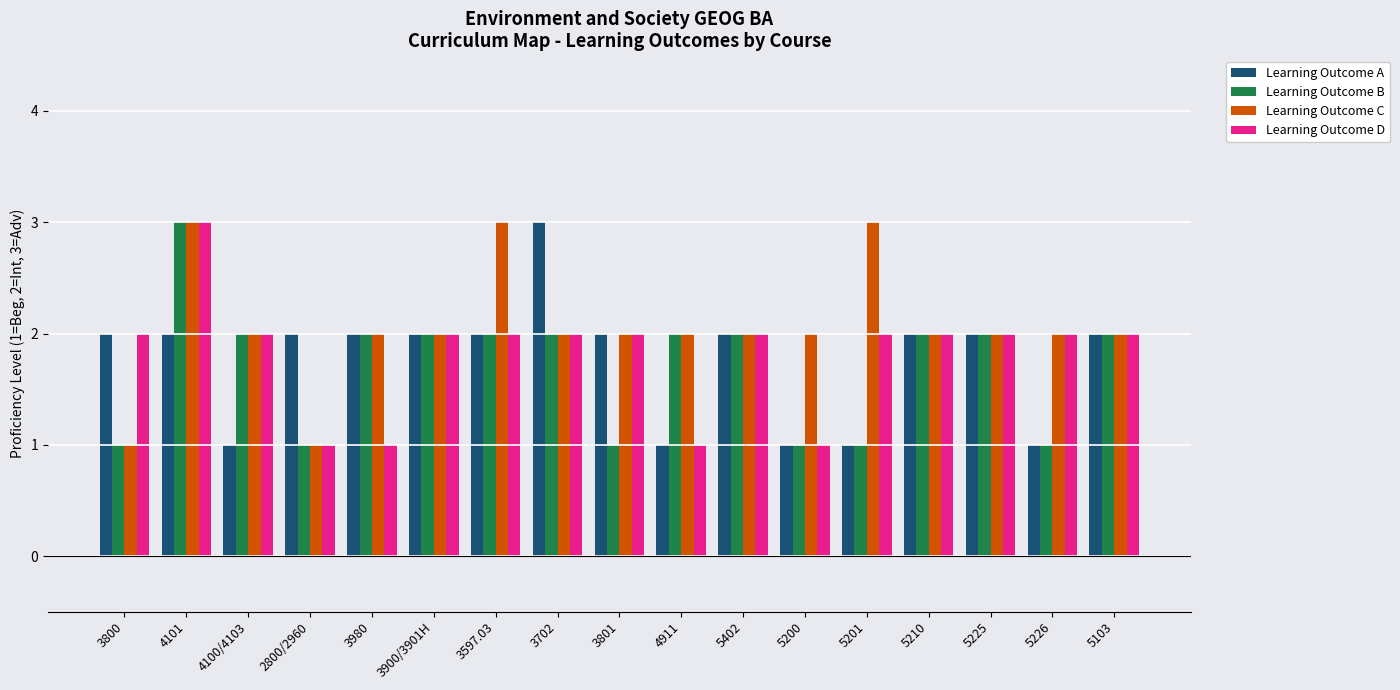

What position from the left is 3597.03?

7